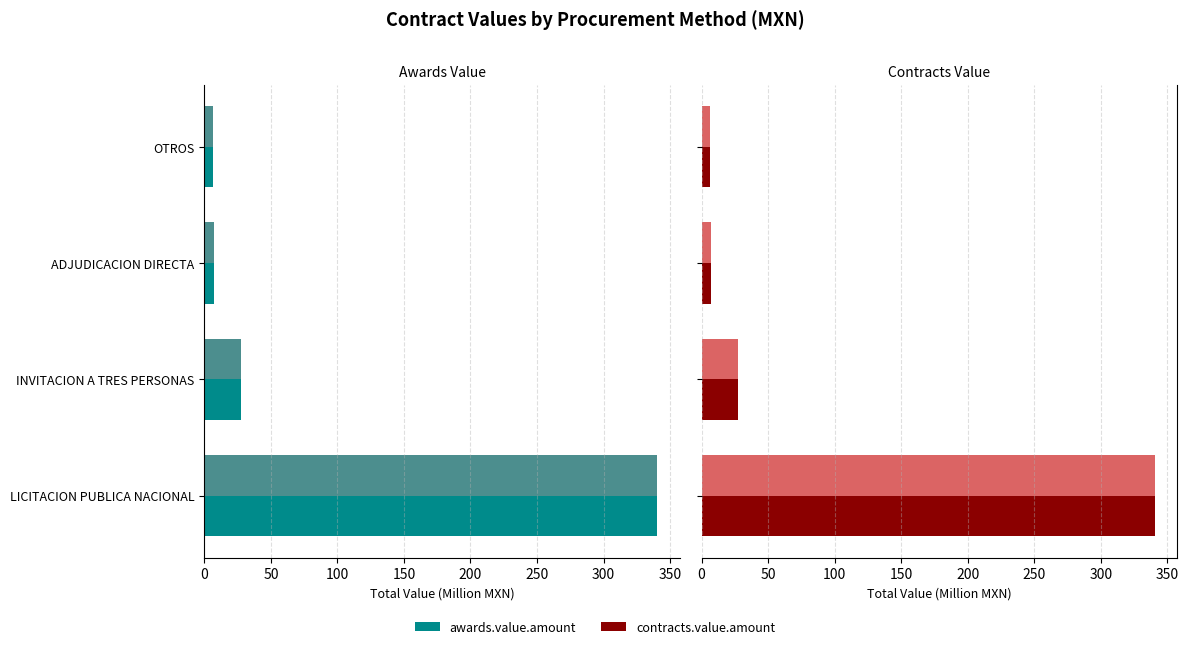

What is the minimum value for awards.value.amount?

6.6